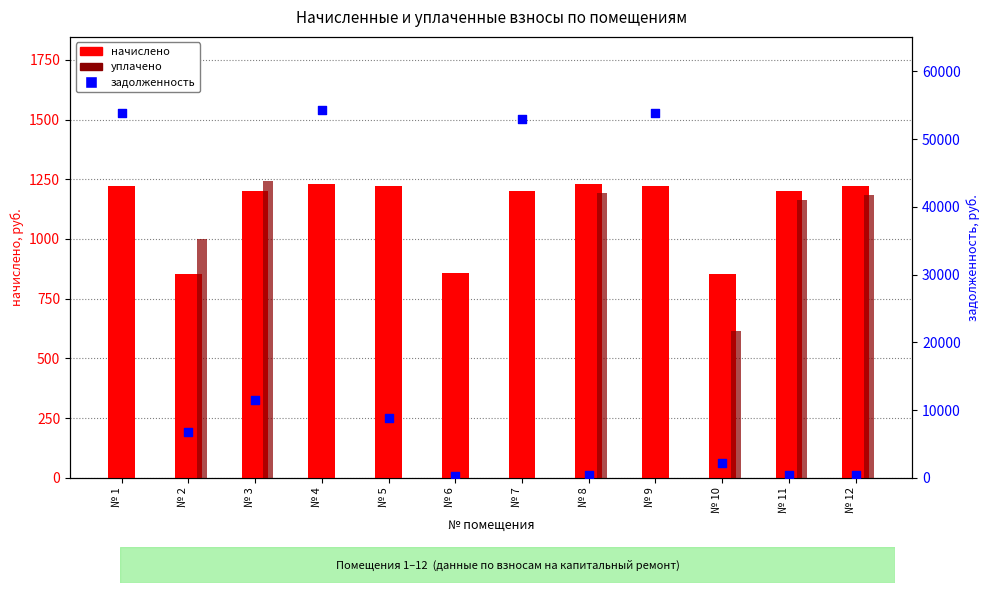

Which series reaches the maximum Y coordinate?

задолженность